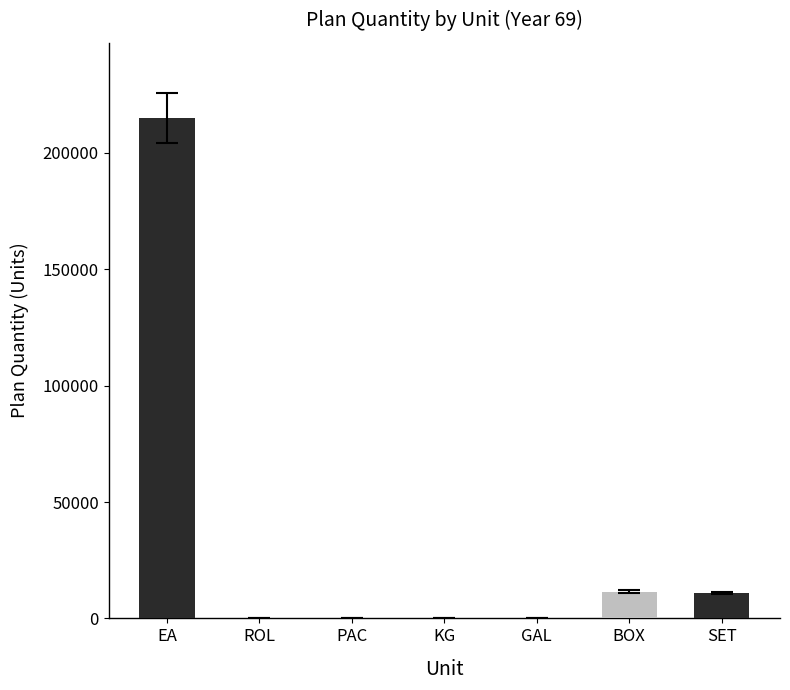

Which label corresponds to the largest value in the chart?

EA